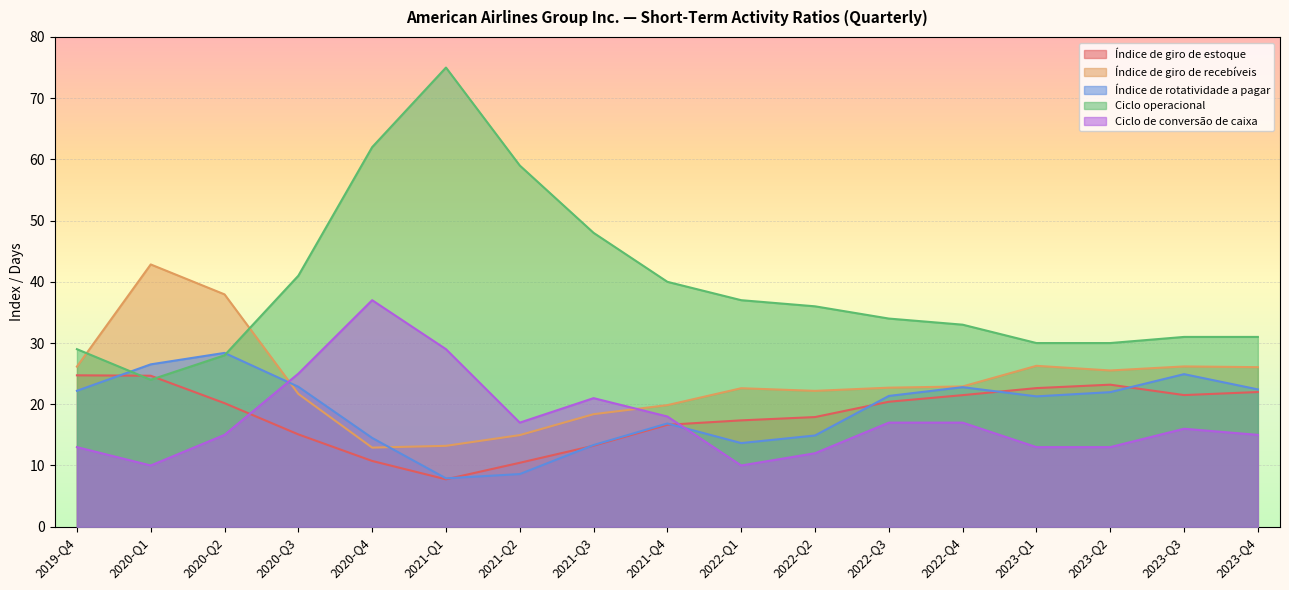

True or false: Índice de rotatividade a pagar has a value of 37.4 at 2023-Q1.

False